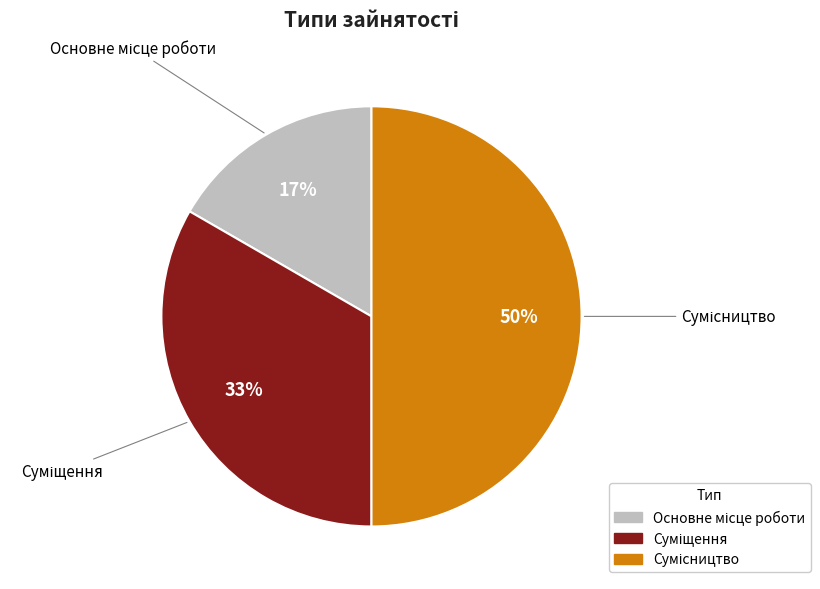

To the nearest percent, what is the difference between the largest and smallest slice percentages?

33%